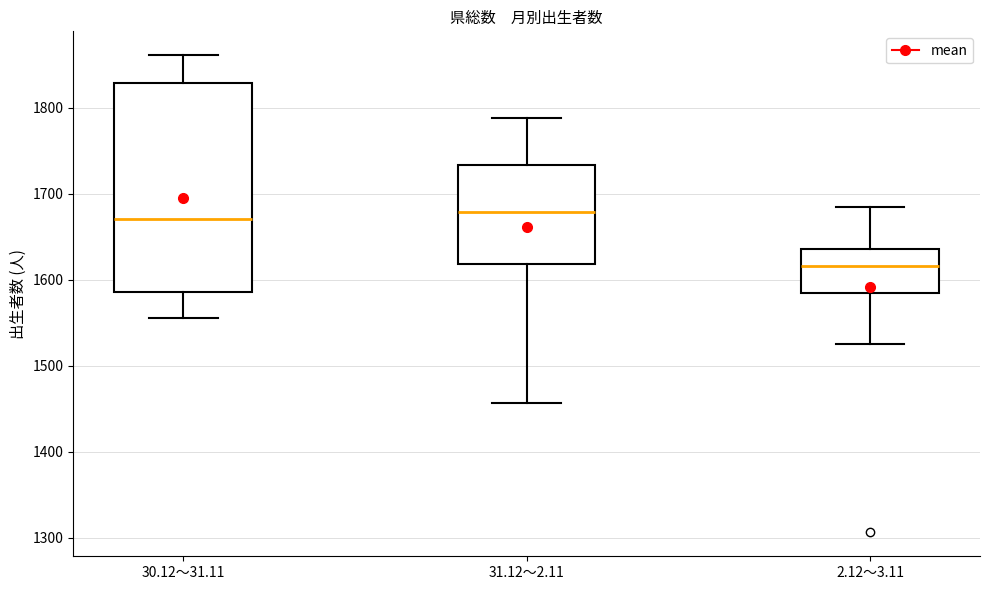

Reading left to right, read every box against the y-axis: the position of its median line, the range the box covers, and the ends of its whiskers. The values are not printed on the chart, so give them approximately, as read against the axis.

30.12～31.11: median 1670, box 1590 to 1830, whiskers 1560 to 1860
31.12～2.11: median 1680, box 1620 to 1730, whiskers 1460 to 1790
2.12～3.11: median 1620, box 1580 to 1640, whiskers 1530 to 1690